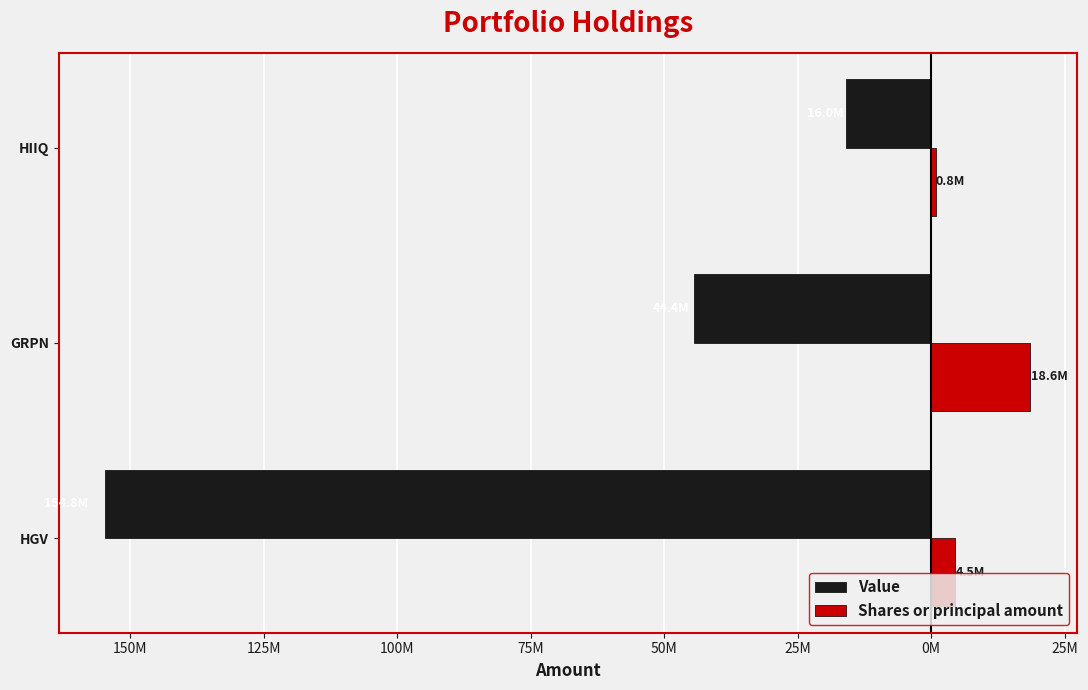

What are all the series names shown in the legend?

Value, Shares or principal amount